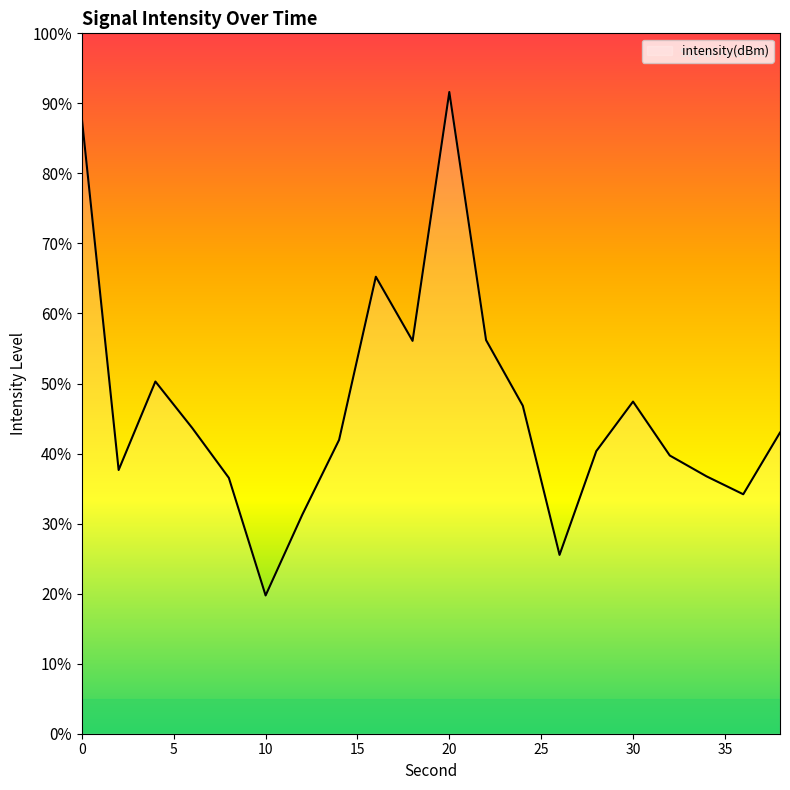

What is the difference between the maximum and minimum values?

71.9